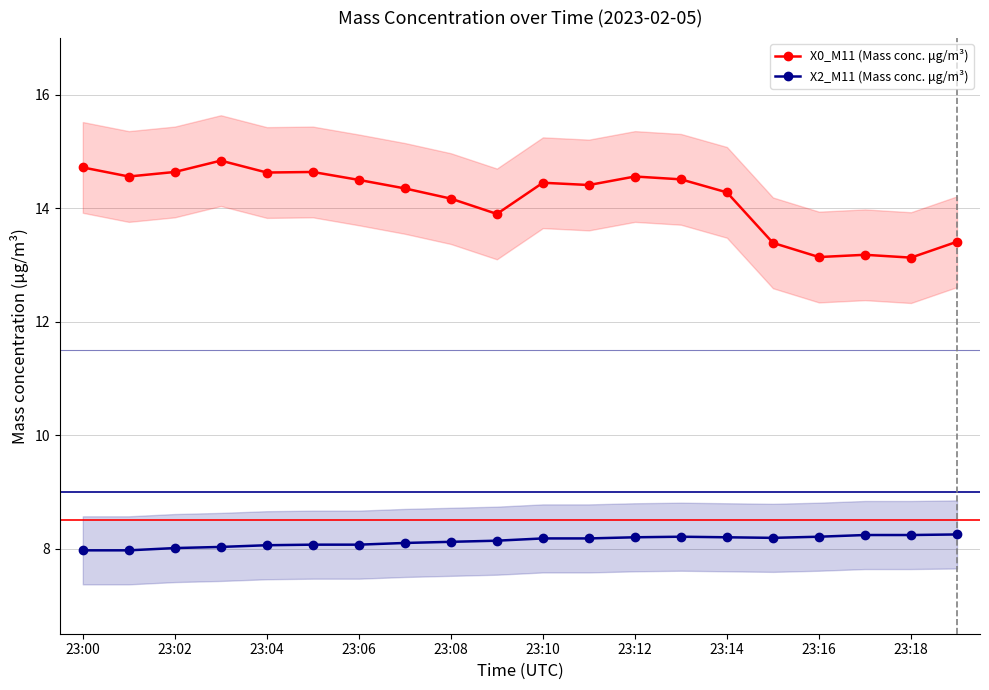

Reading left to right, what are all the values shown in this chart?

X0_M11 (Mass conc. μg/m³): 14.7	14.6	14.6	14.8	14.6	14.6	14.5	14.3	14.2	13.9	14.4	14.4	14.6	14.5	14.3	13.4	13.1	13.2	13.1	13.4
X2_M11 (Mass conc. μg/m³): 8.0	8.0	8.0	8.0	8.1	8.1	8.1	8.1	8.1	8.1	8.2	8.2	8.2	8.2	8.2	8.2	8.2	8.2	8.2	8.2